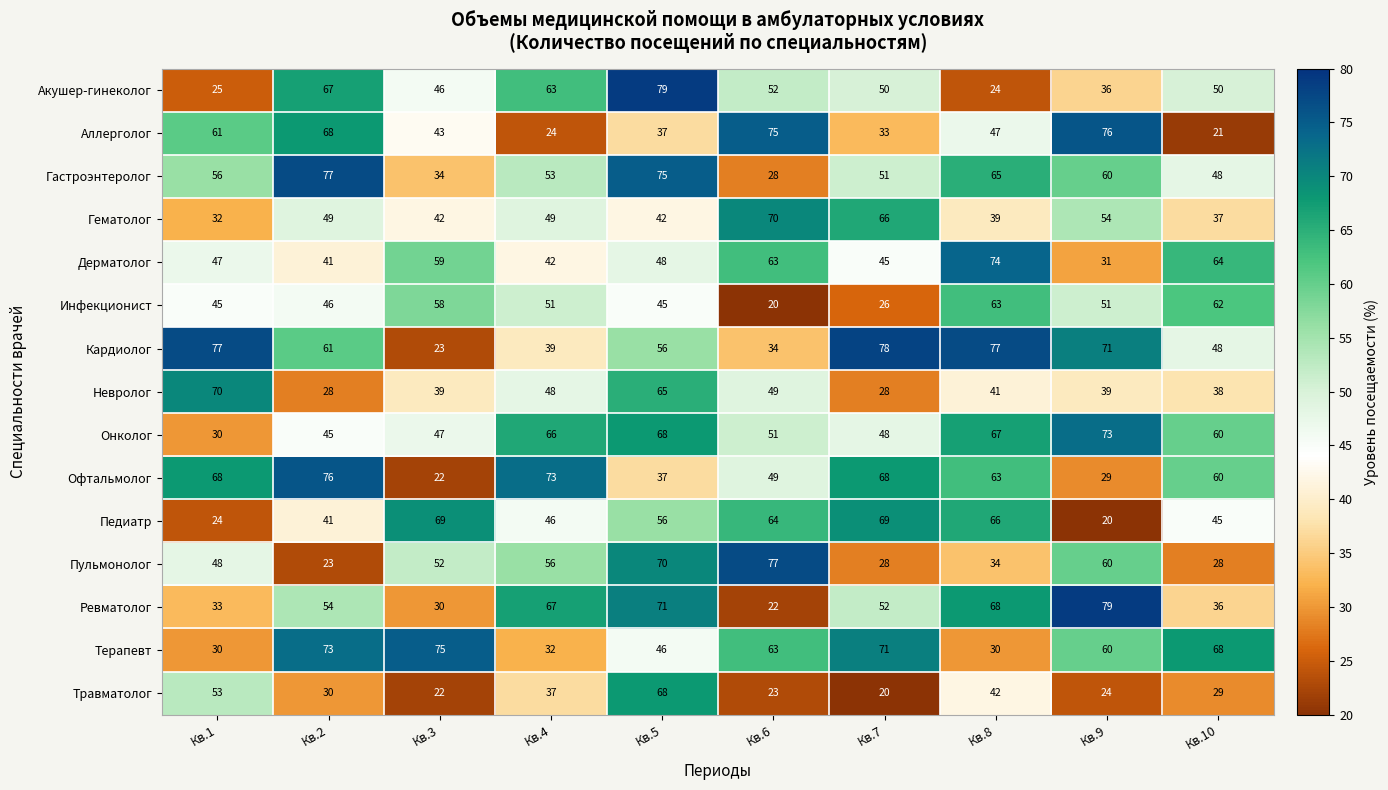

How many categories are shown in the chart?

10